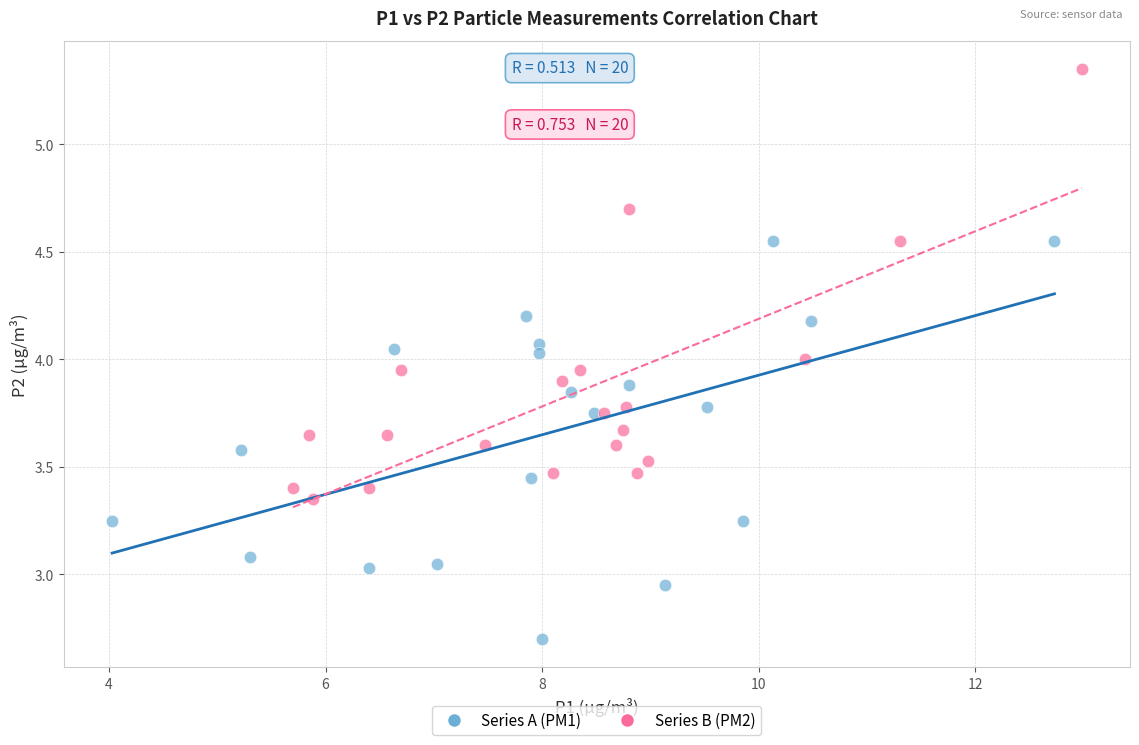

Which series reaches the maximum Y coordinate?

Series B (PM2)